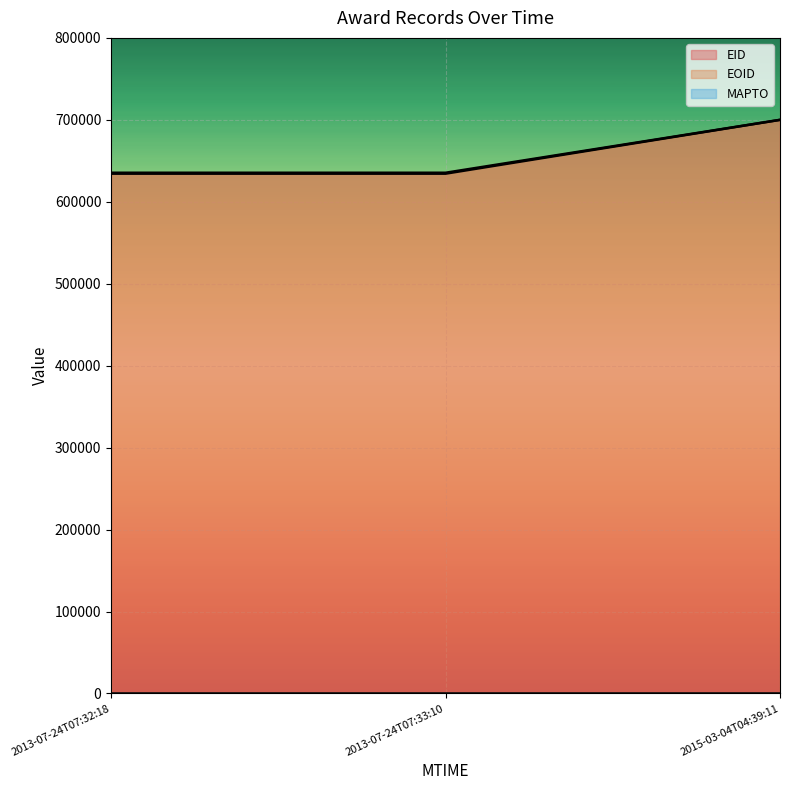

How many values in the EID series exceed 635446?

2